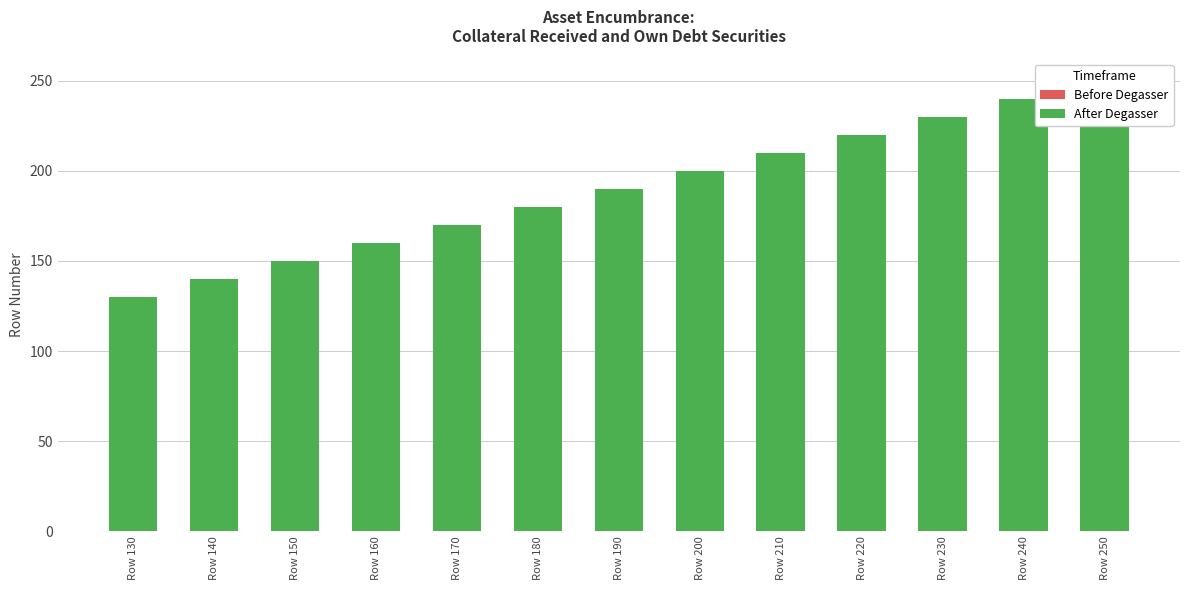

At which label is After Degasser closest to 190?

Row 190